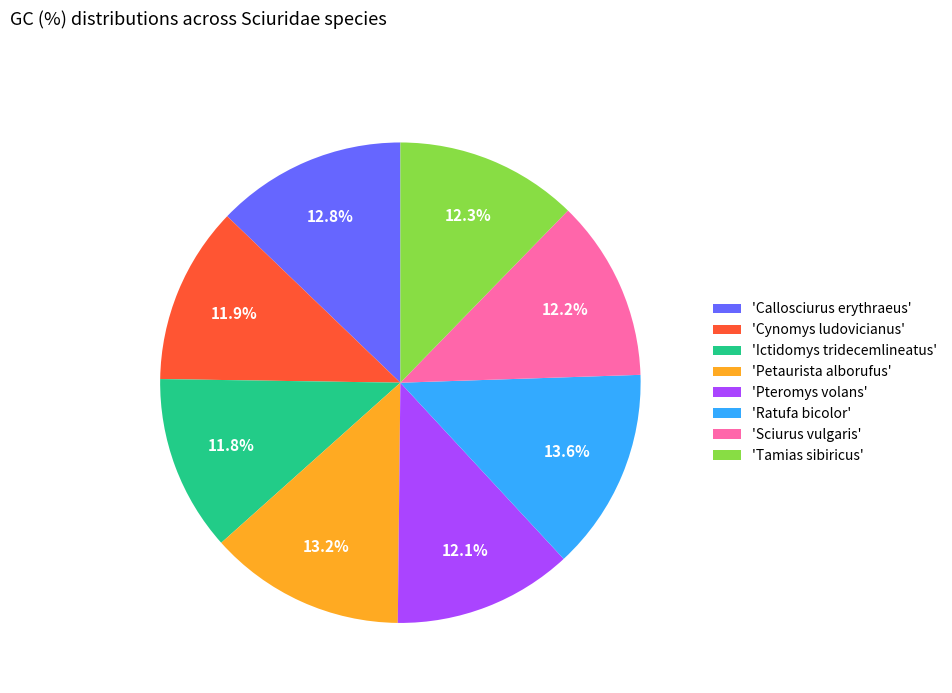

What percentage do 'Sciurus vulgaris' and 'Callosciurus erythraeus' together represent?

25.0%